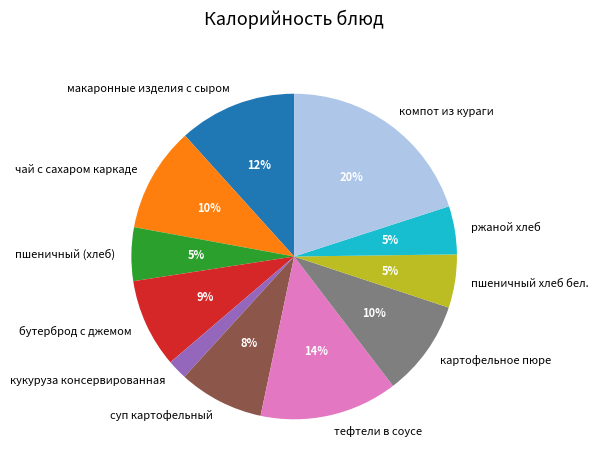

How many segments does this pie chart have?

11